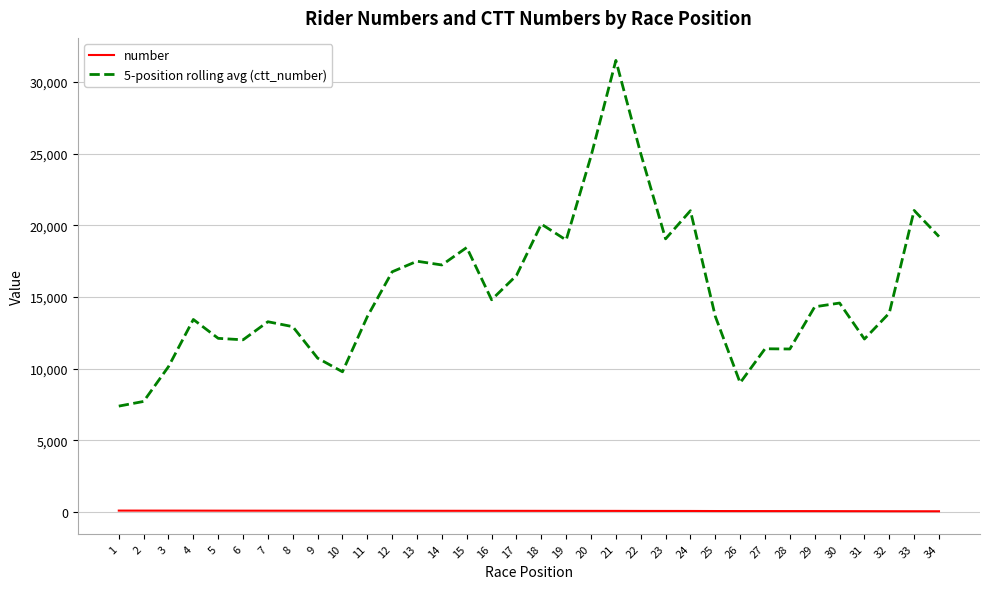

Rank the series by their average value, from highest to lowest.

5-position rolling avg (ctt_number), number